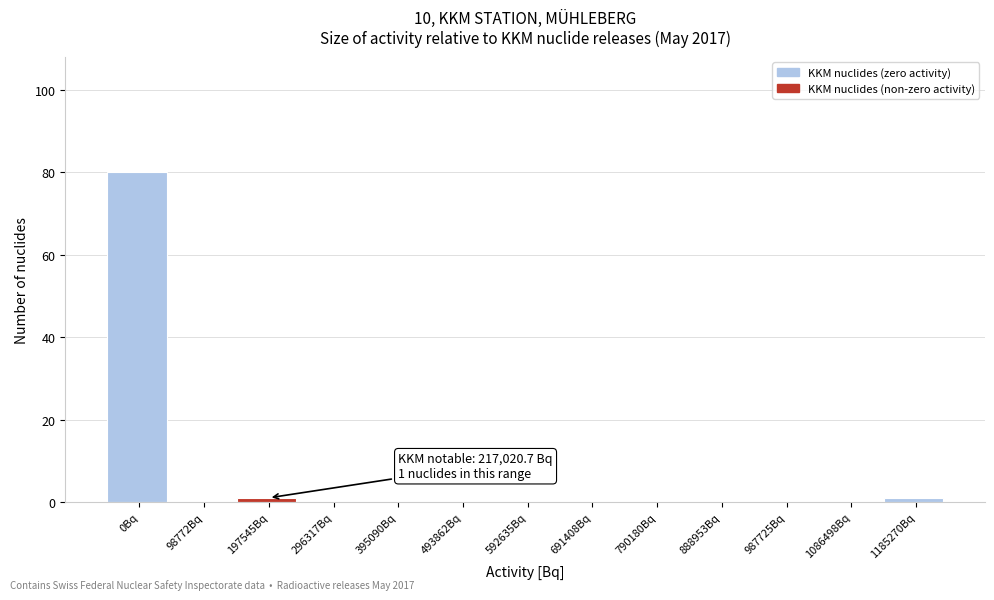

Reading left to right, extract all data points from this chart.

0Bq=80	98772Bq=0	197545Bq=1	296317Bq=0	395090Bq=0	493862Bq=0	592635Bq=0	691408Bq=0	790180Bq=0	888953Bq=0	987725Bq=0	1086498Bq=0	1185270Bq=1